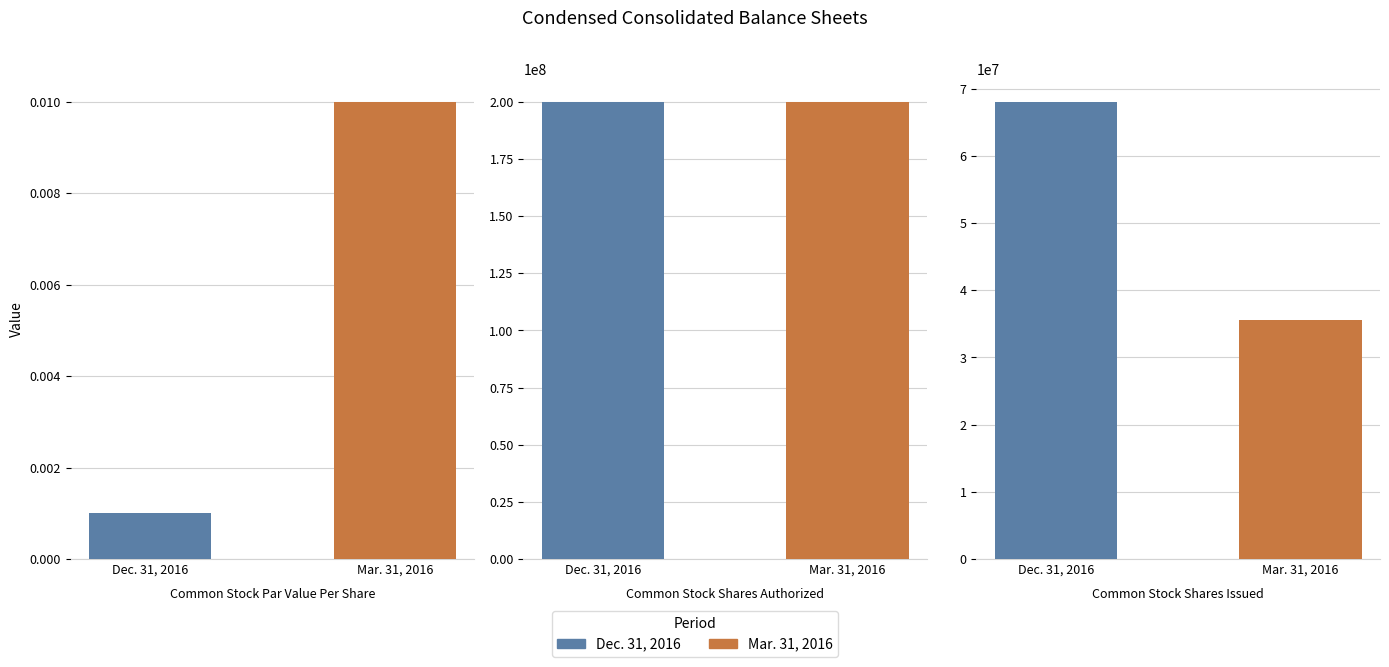

Which label corresponds to the smallest value in the chart?

Common Stock Par Value Per Share